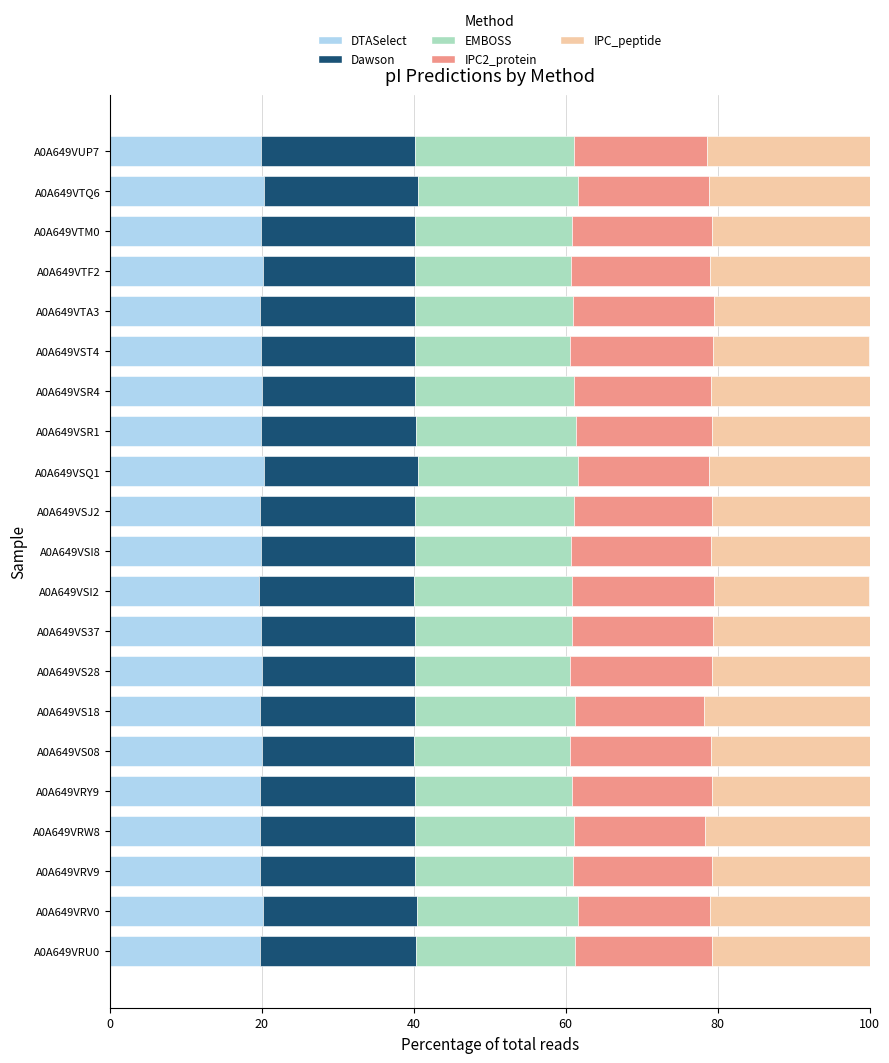

What is the sum of all DTASelect values?

417.9